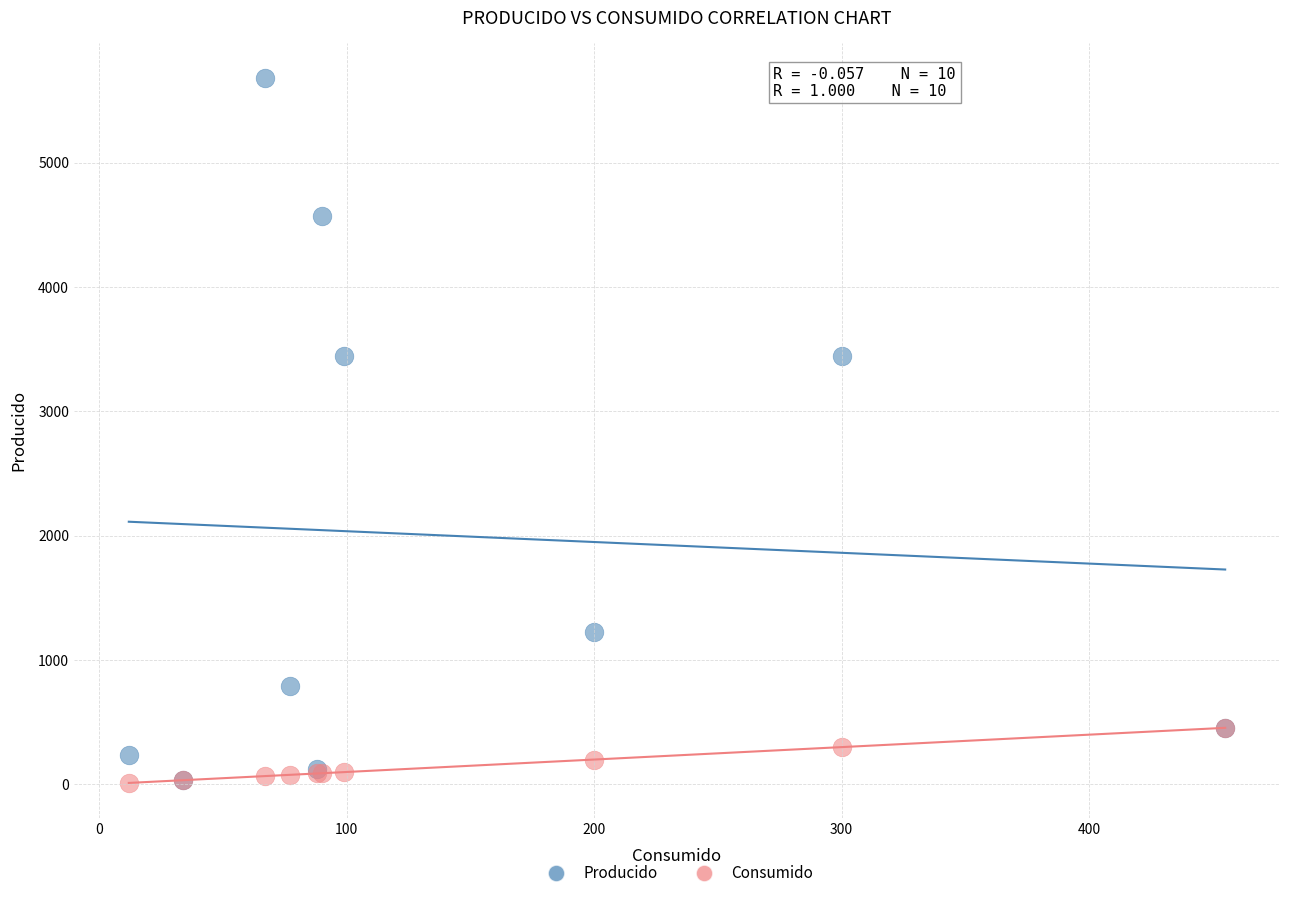

What are all the series names shown in the legend?

Producido, Consumido